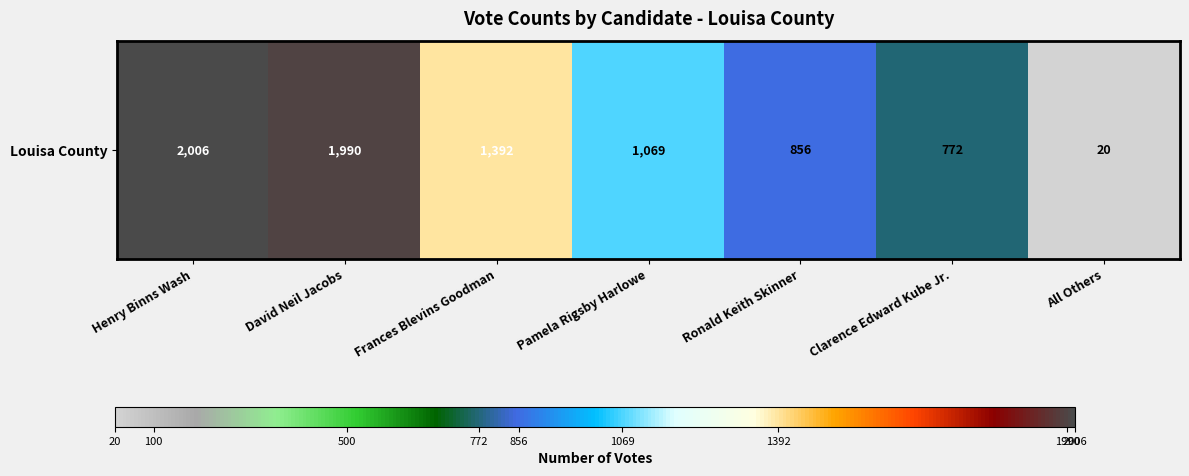

Is it true that the value at Pamela Rigsby Harlowe is 447?

False